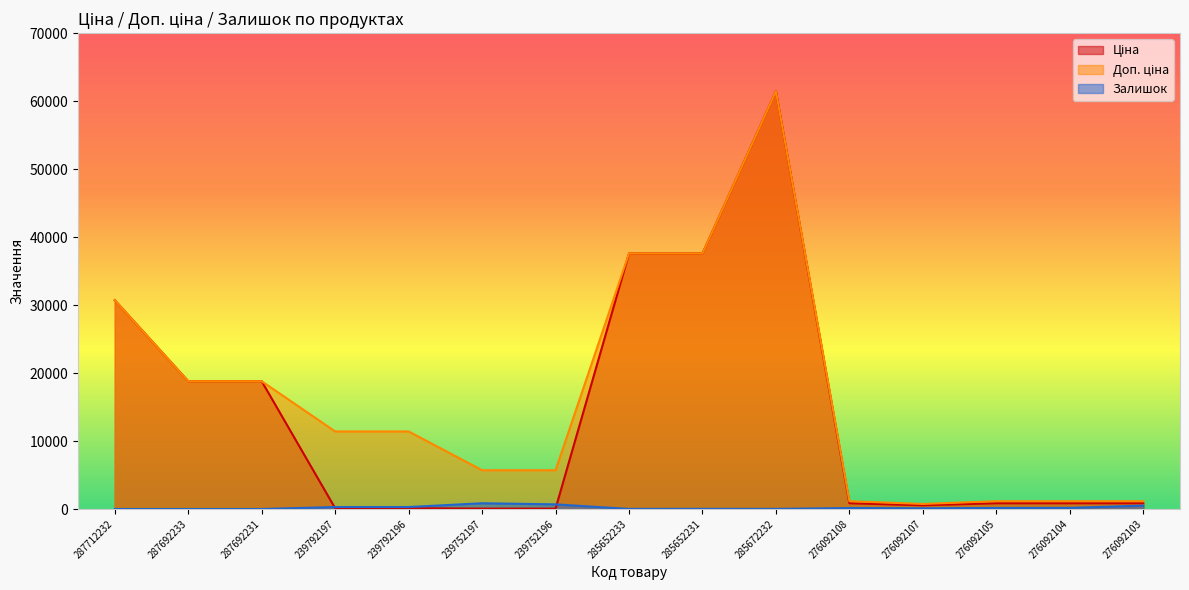

Reading left to right, extract all data points from this chart.

Ціна: 287712232=30717.1	287692233=18796.8	287692231=18796.8	239792197=114.1	239792196=114.1	239752197=57.0	239752196=57.0	285652233=37593.6	285652231=37593.6	285672232=61434.3	276092108=848.4	276092107=551.5	276092105=848.4	276092104=848.4	276092103=848.4
Доп. ціна: 287712232=30717.1	287692233=18796.8	287692231=18796.8	239792197=11410.0	239792196=11410.0	239752197=5705.0	239752196=5705.0	285652233=37593.6	285652231=37593.6	285672232=61434.3	276092108=1149.7	276092107=747.0	276092105=1149.7	276092104=1149.7	276092103=1149.7
Залишок: 287712232=0.0	287692233=0.0	287692231=0.0	239792197=289.0	239792196=290.0	239752197=845.0	239752196=683.0	285652233=13.0	285652231=23.0	285672232=16.0	276092108=145.0	276092107=107.0	276092105=151.0	276092104=167.0	276092103=500.0